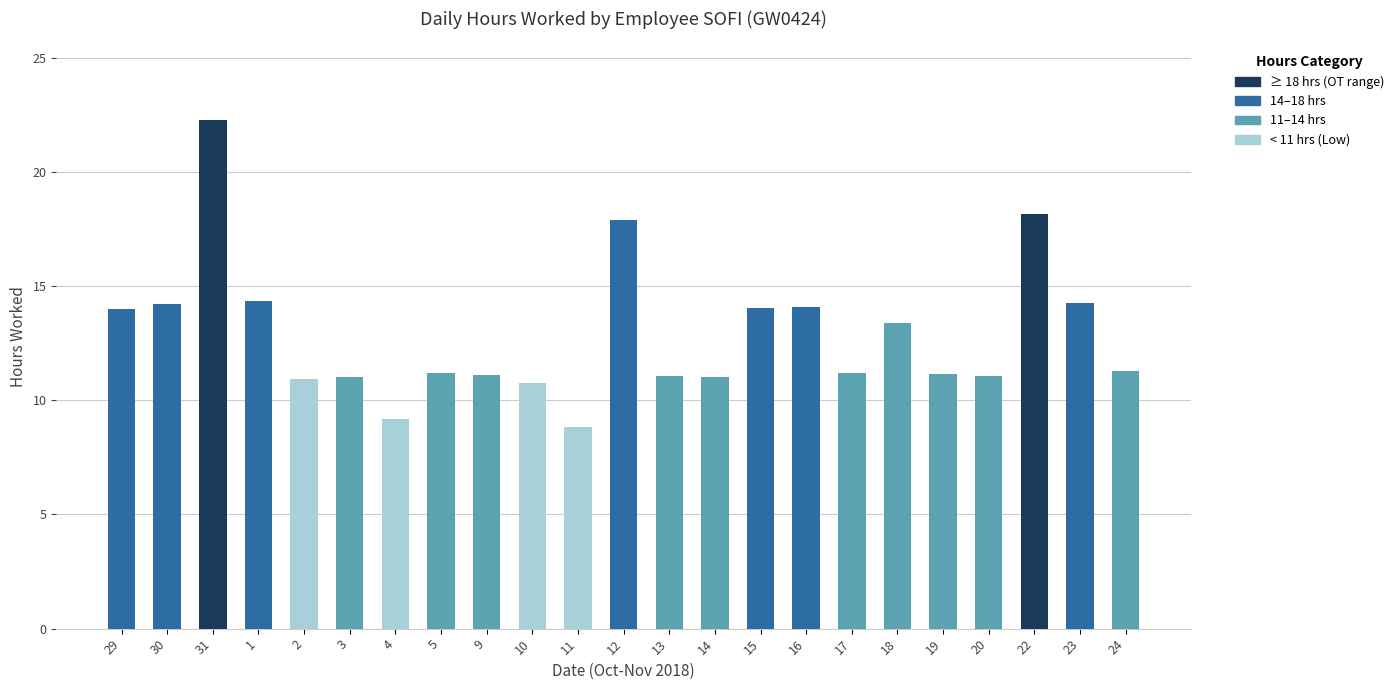

What position from the left is 23?

22